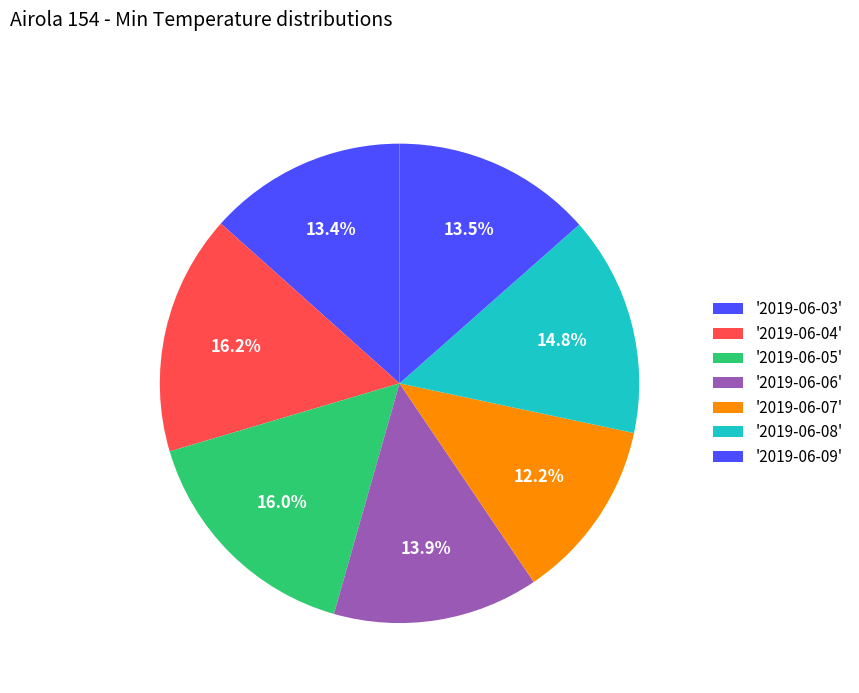

How many segments does this pie chart have?

7